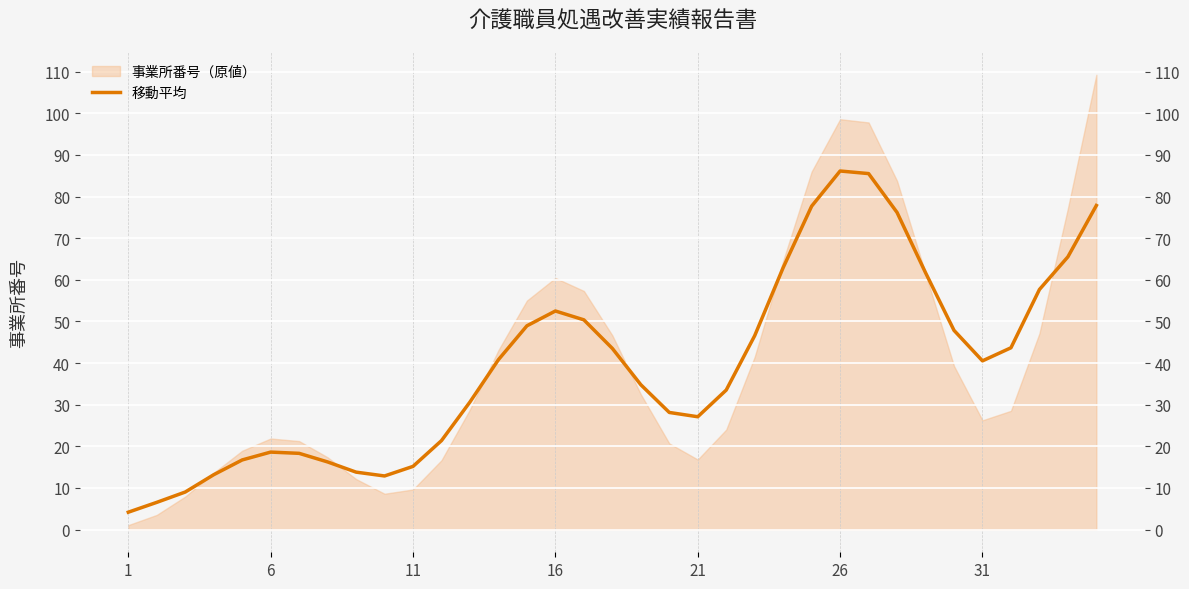

Approximately how many times larger is the value at 15 compared to 21?

3.1